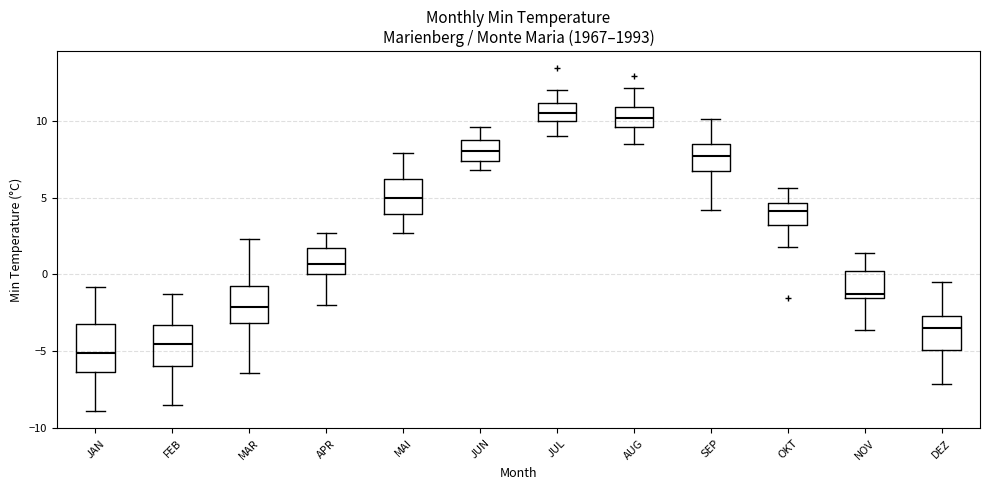

Which box has the lowest median line?

JAN